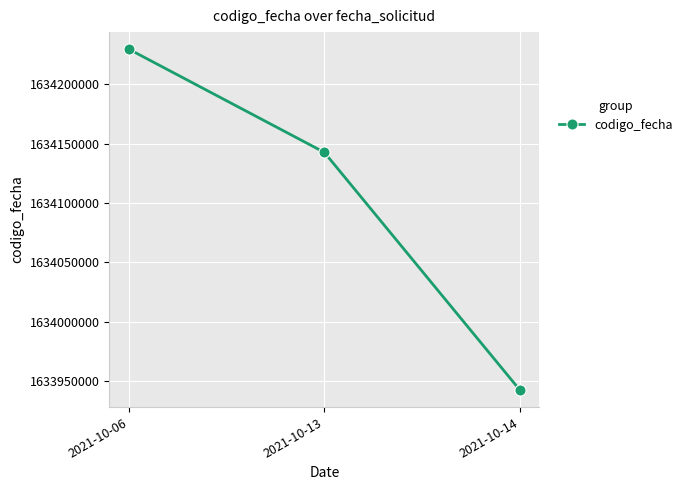

Between 2021-10-06 and 2021-10-13, which is larger?

2021-10-06